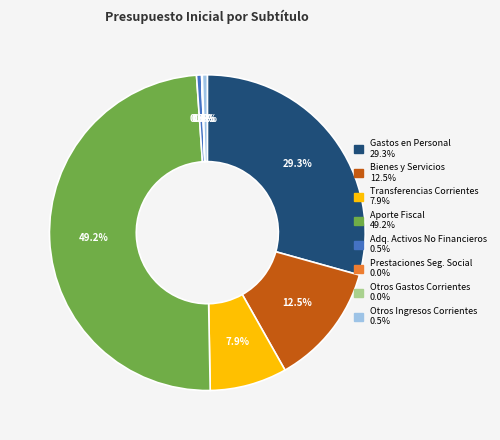

Is there a majority slice in this chart?

No